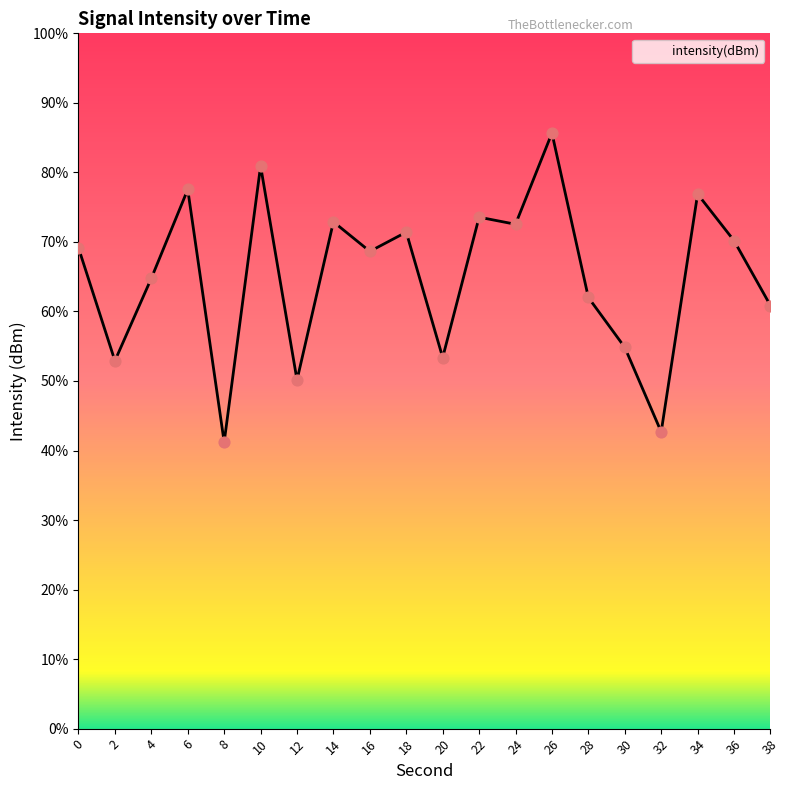

Between 28 and 26, which is larger?

26